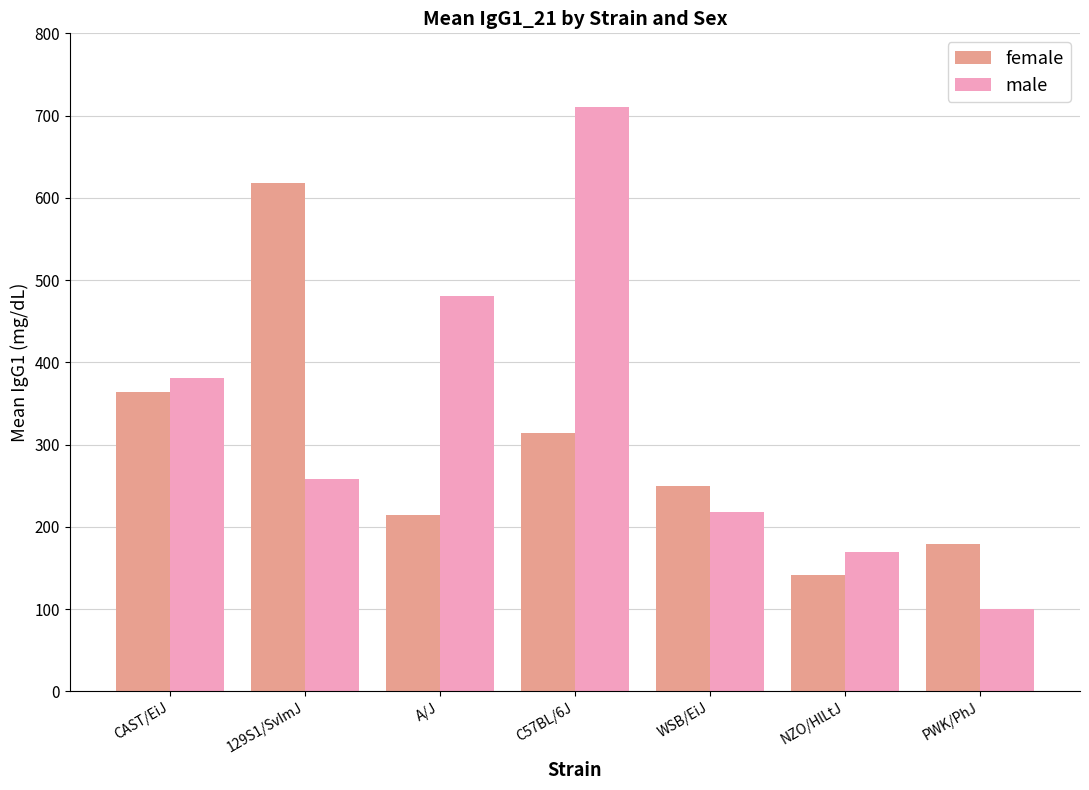

What is the highest value of the female series?

618